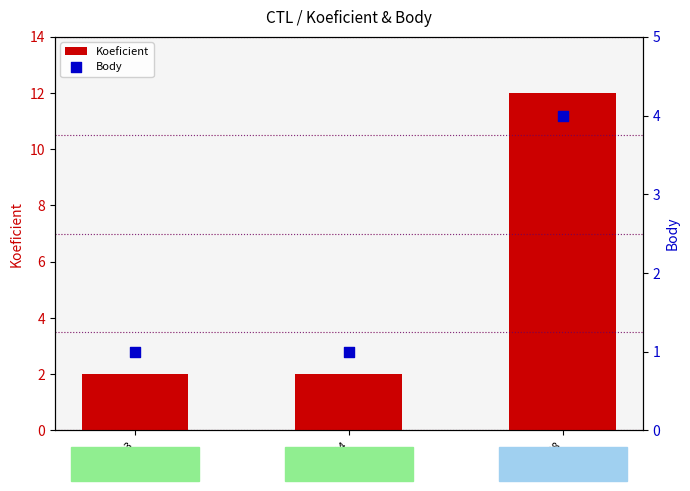

Which series contains the highest Y value?

Koeficient